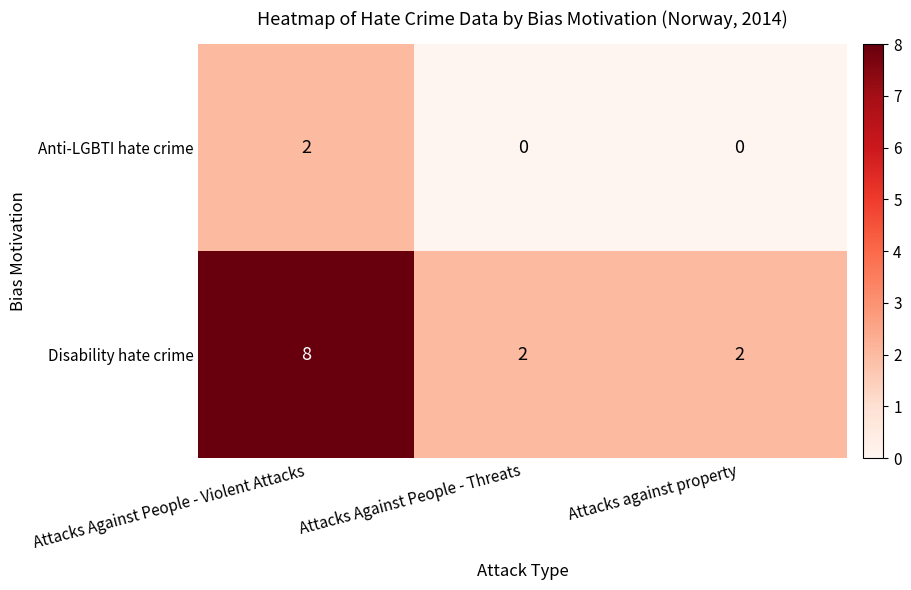

At how many categories does at least one series exceed 6?

1